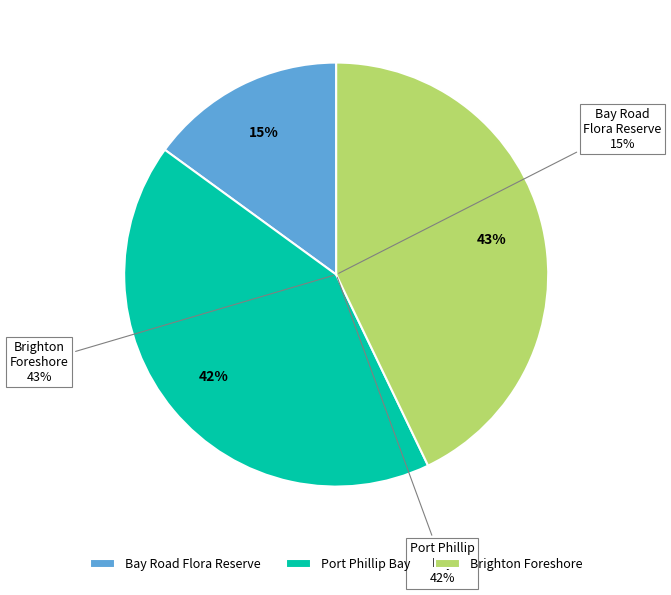

To the nearest percent, what is the difference between the Bay Road Flora Reserve and Brighton Foreshore slice percentages?

28%